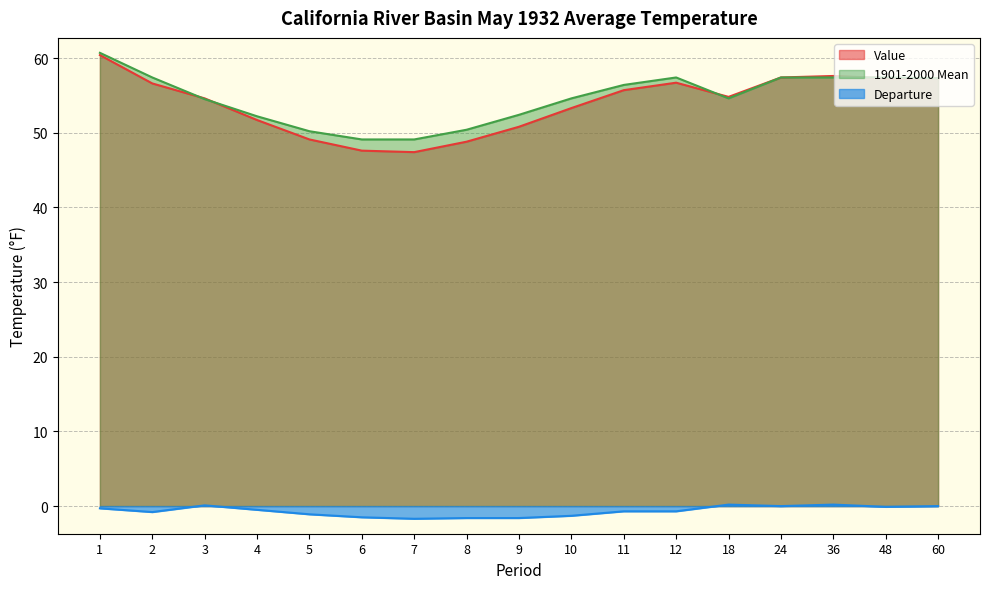

Reading left to right, transcribe all the data shown in this chart.

Value: 60.4	56.6	54.6	51.7	49.1	47.6	47.4	48.8	50.8	53.3	55.7	56.7	54.8	57.4	57.6	57.3	57.3
1901-2000 Mean: 60.7	57.4	54.5	52.2	50.2	49.1	49.1	50.4	52.4	54.6	56.4	57.4	54.6	57.4	57.4	57.4	57.3
Departure: -0.3	-0.8	0.1	-0.5	-1.1	-1.5	-1.7	-1.6	-1.6	-1.3	-0.7	-0.7	0.2	0.0	0.2	-0.1	0.0